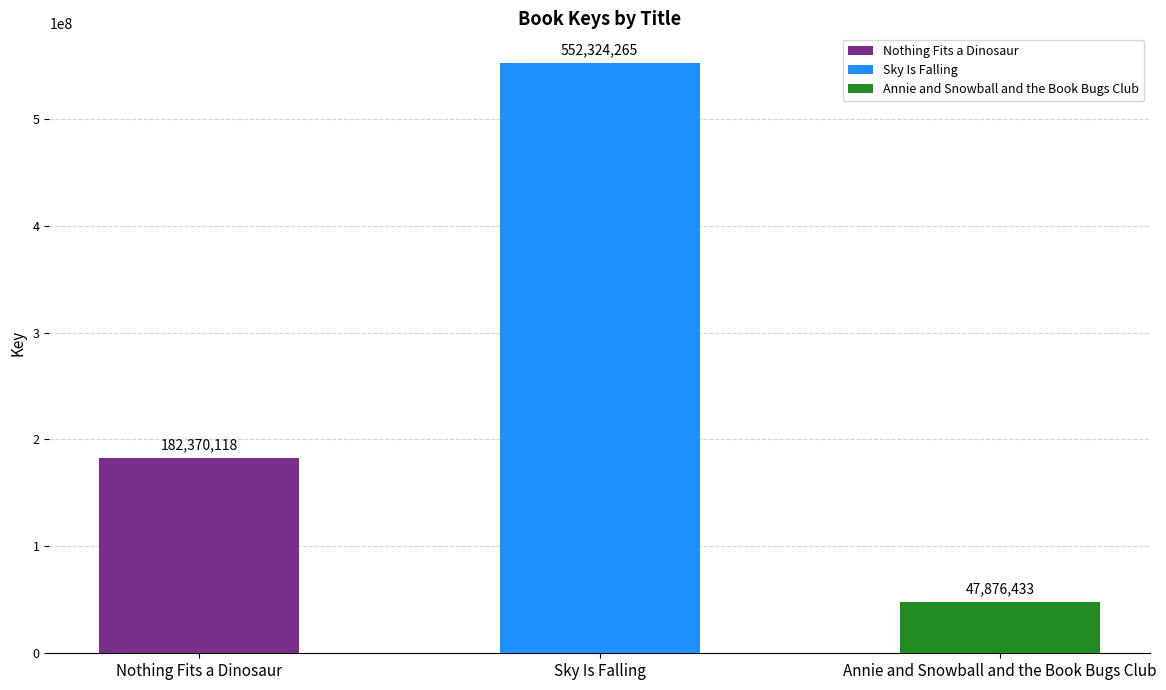

Reading left to right, list all the values displayed in this chart.

Nothing Fits a Dinosaur=182370118	Sky Is Falling=552324265	Annie and Snowball and the Book Bugs Club=47876433